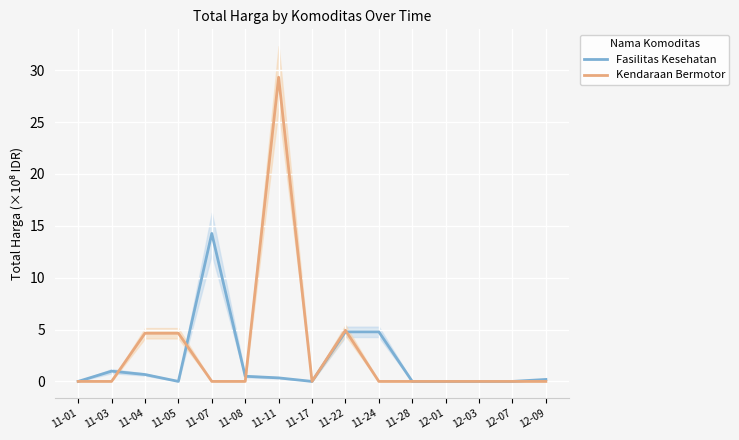

How many interior local valleys does the Kendaraan Bermotor series have?

1